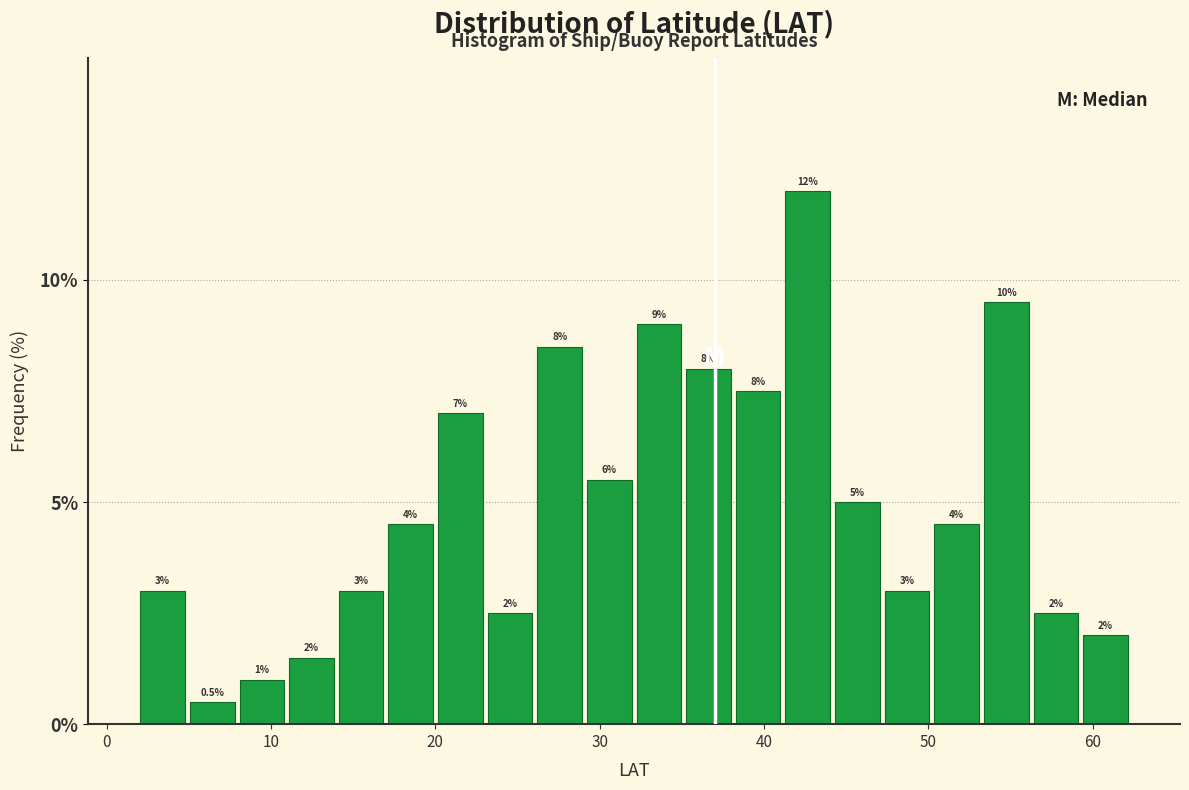

Read against the x-axis, roughly where is the centre of the tallest bar?

43